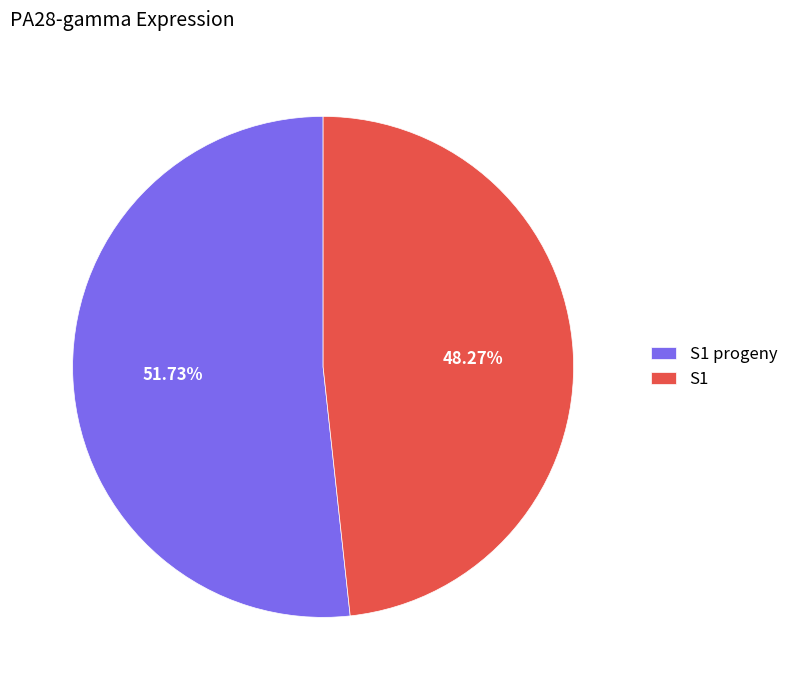

Count the number of slices in the pie.

2